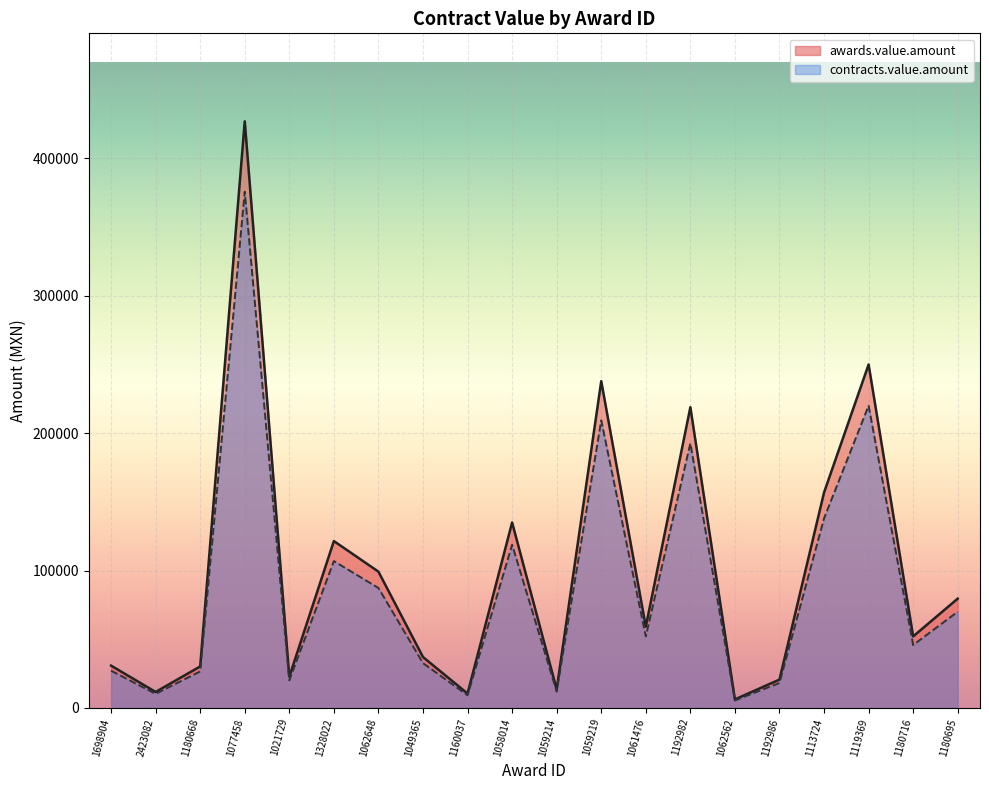

How many lines are shown in the chart?

2